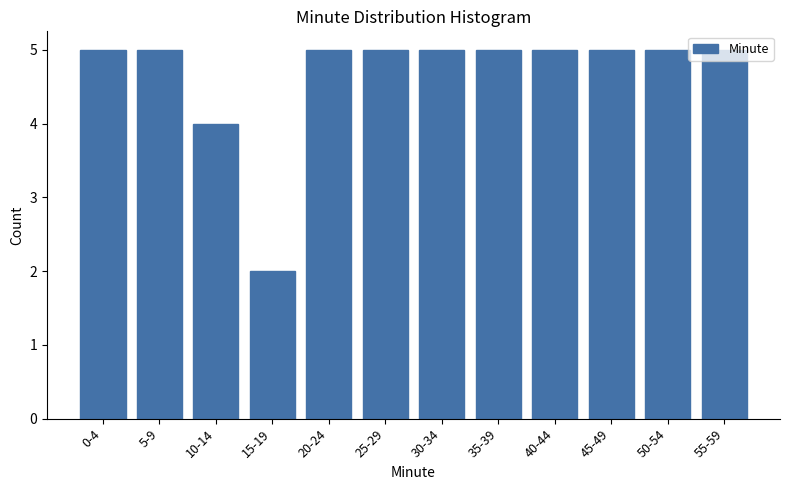

The value at 40-44 is 5. True or false?

True